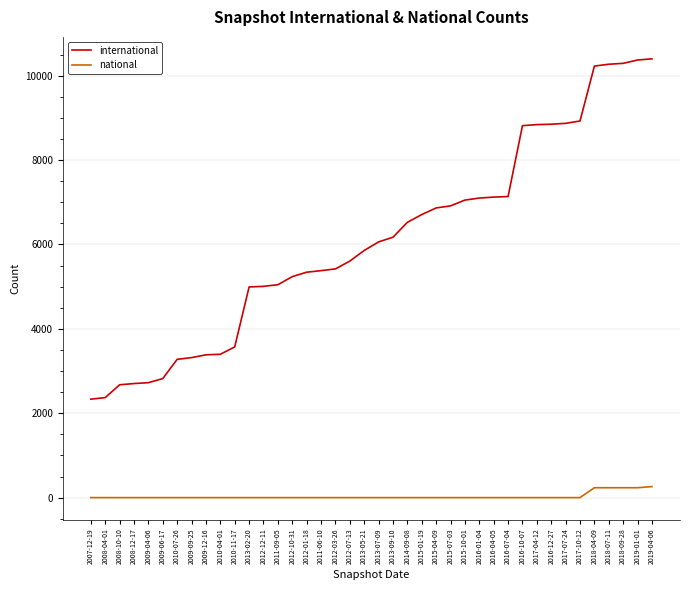

True or false: national has a value of 0 at 2012-10-31.

True